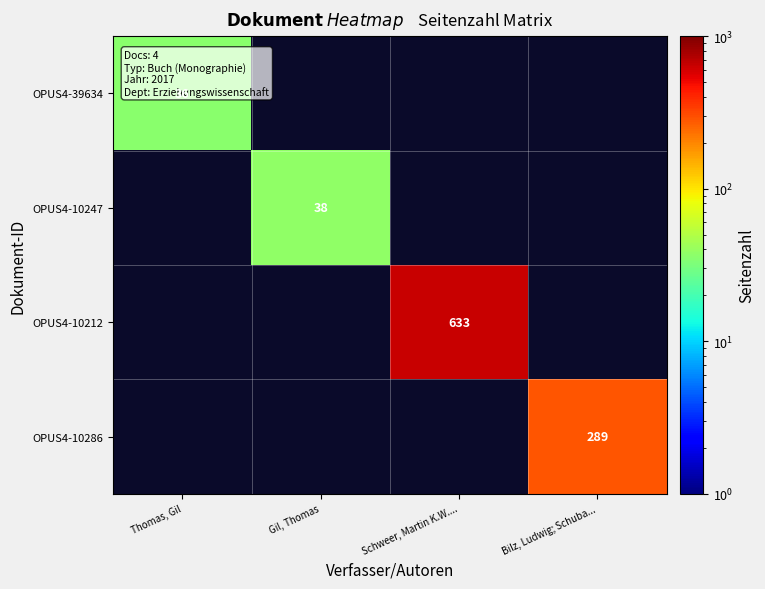

Is the value of OPUS4-10212 at Schweer, Martin K.W.... greater than the value of OPUS4-39634 at Thomas, Gil?

Yes